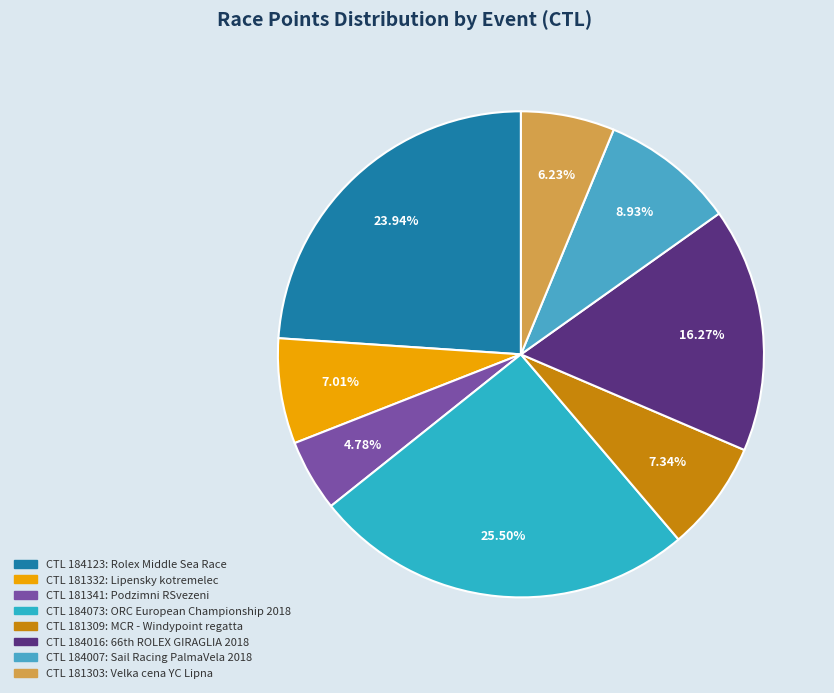

How many segments does this pie chart have?

8